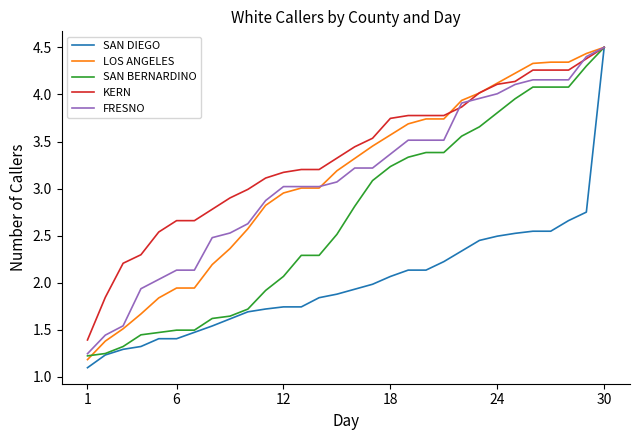

Which series has the largest total across all categories?

KERN